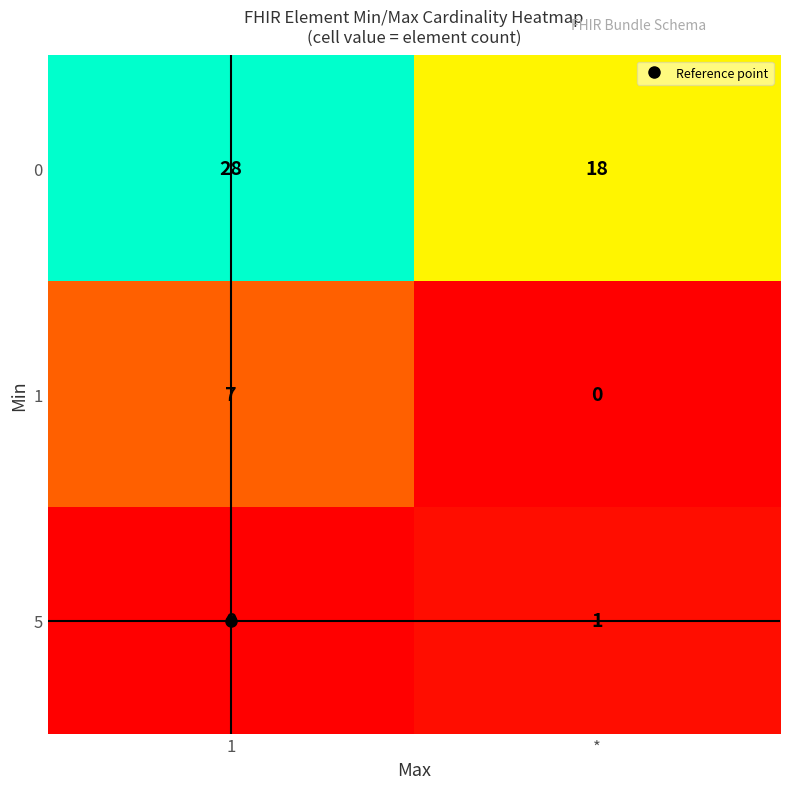

What is the sum of the 0 values at * and 1?

46